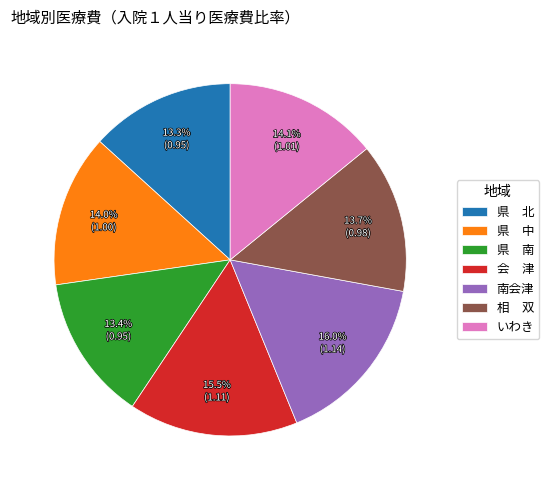

Approximately how many times larger is the value at 県 中 compared to 南会津?

0.9